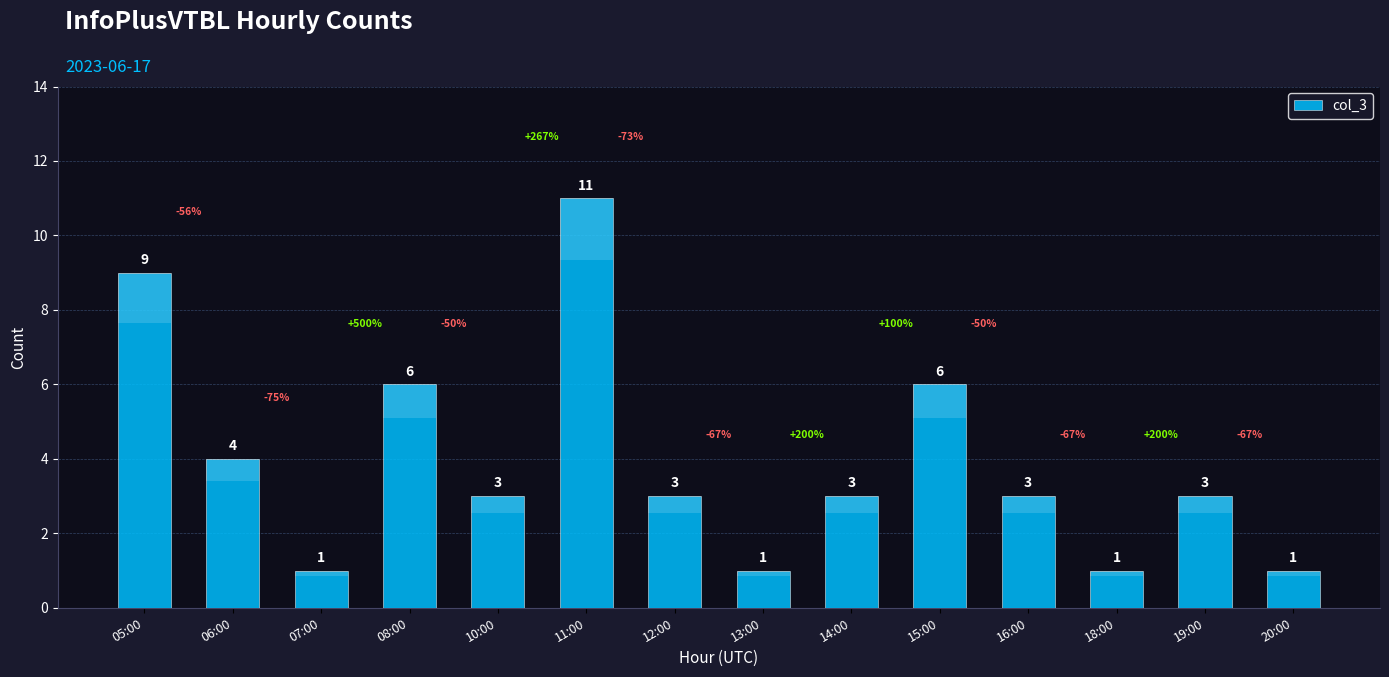

Are the bars horizontal?

No